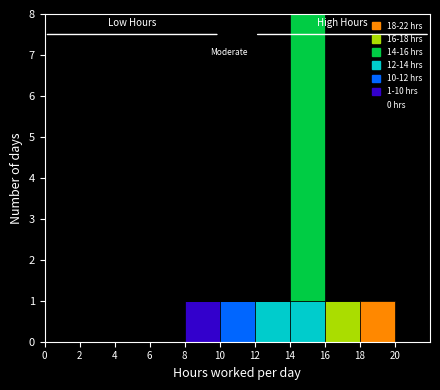

Which range on the x-axis has the tallest stacked bar (by total height)?

14 to 16